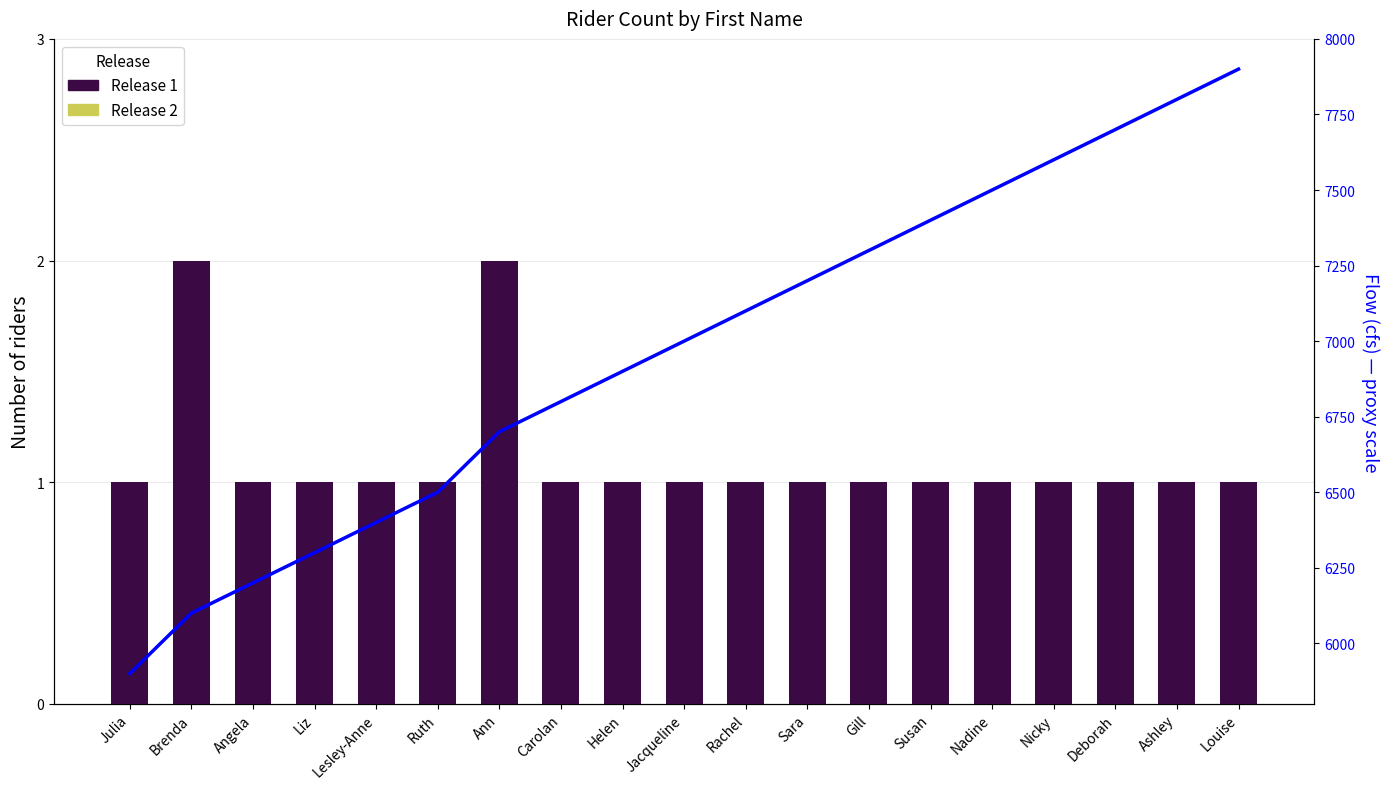

How many data points in Flow proxy are less than 7000?

9